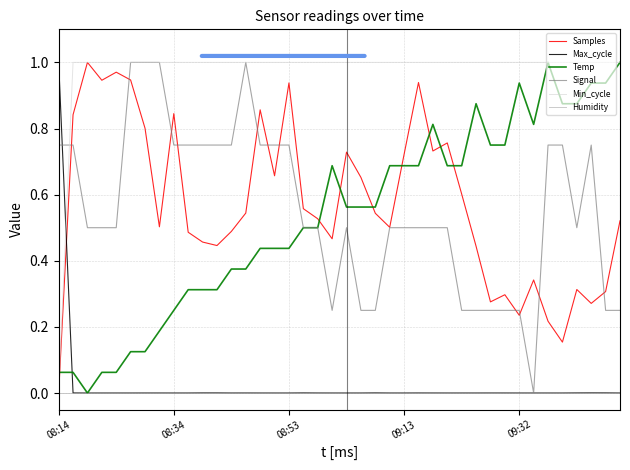

How many distinct data groups are displayed?

6